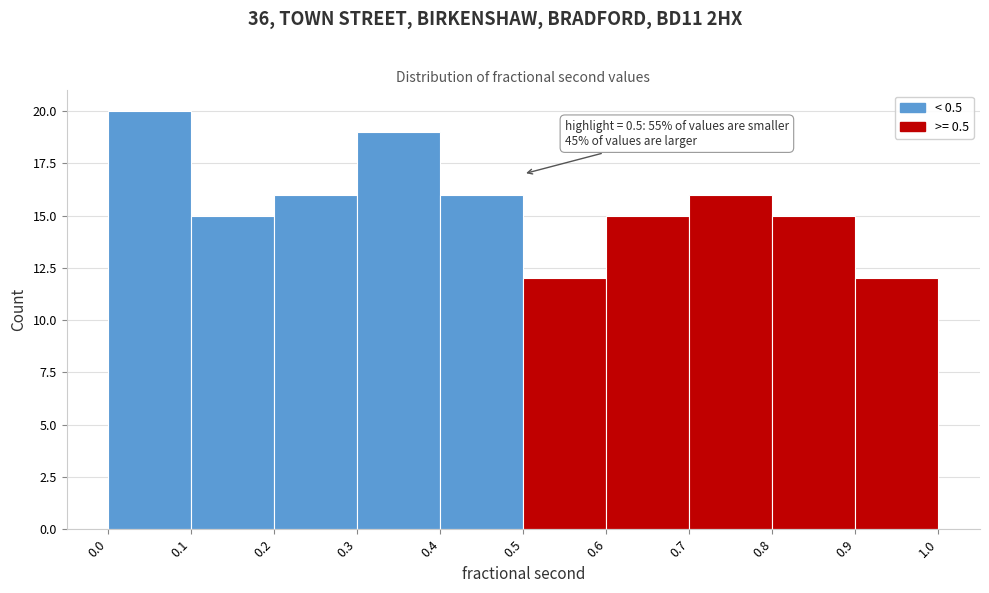

Over which range of the x-axis is the bar tallest?

0.0 to 0.1